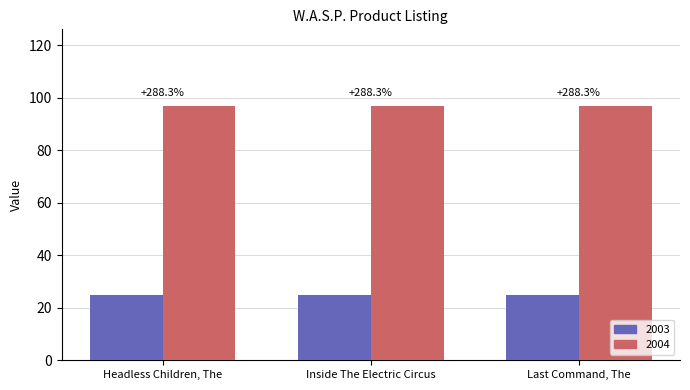

What is the spread (max minus min) of values at Inside The Electric Circus?

72.0